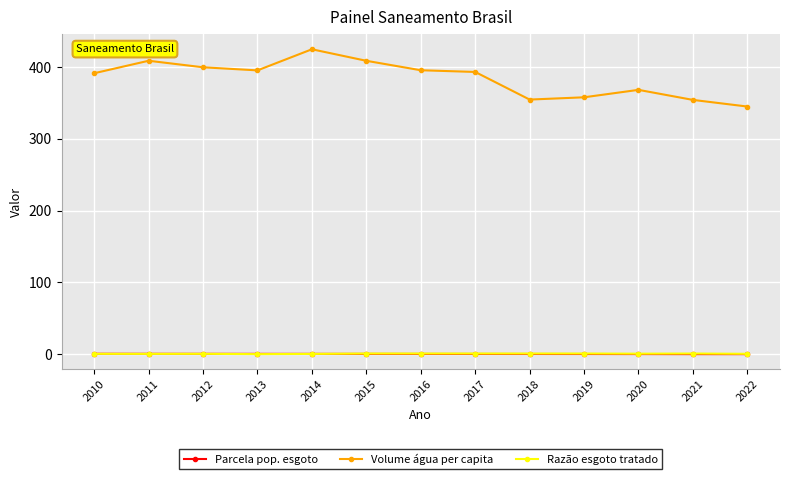

What is the difference between the maximum and minimum values in the Volume água per capita series?

79.8